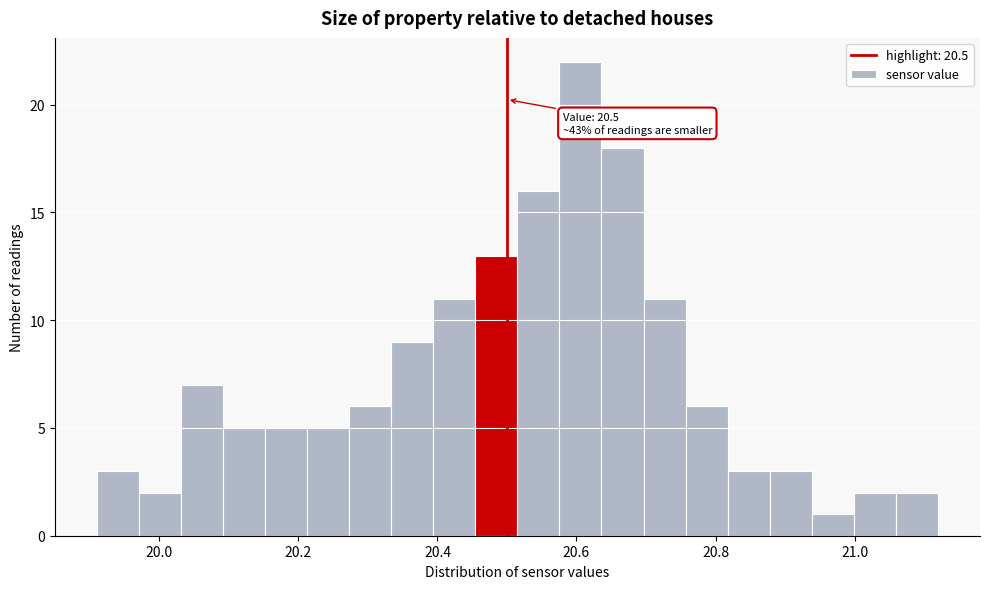

Around what value on the x-axis is the tallest bar? Give the approximate position of its centre, as read against the axis.

20.60